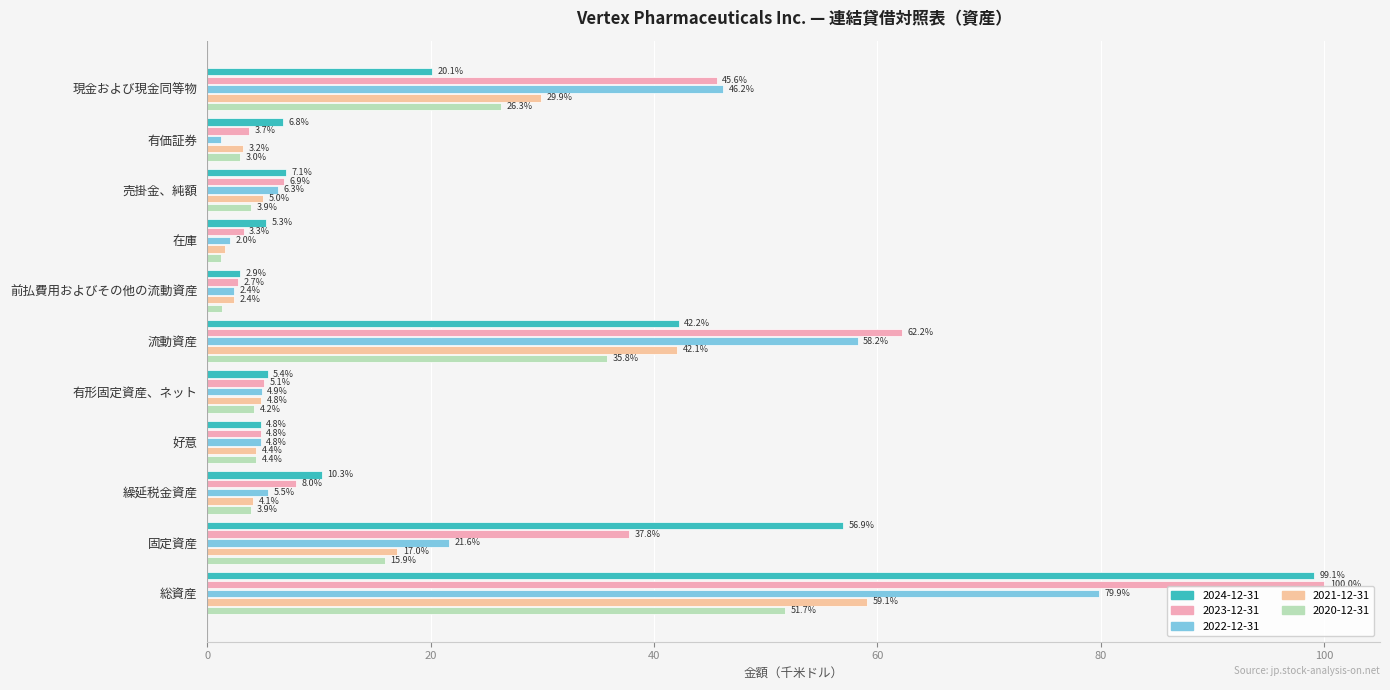

The value of 2024-12-31 at 有価証券 is 6.8. True or false?

True